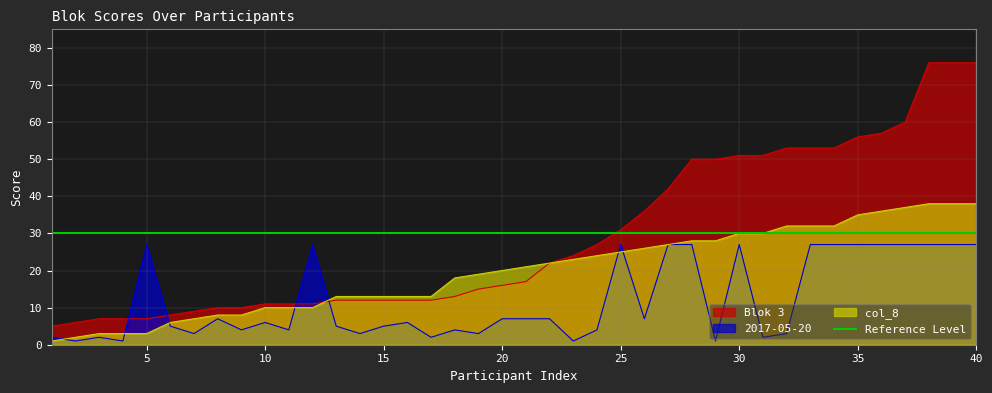

Is the value of col_8 at 28 greater than the value of Blok 3 at 3?

Yes